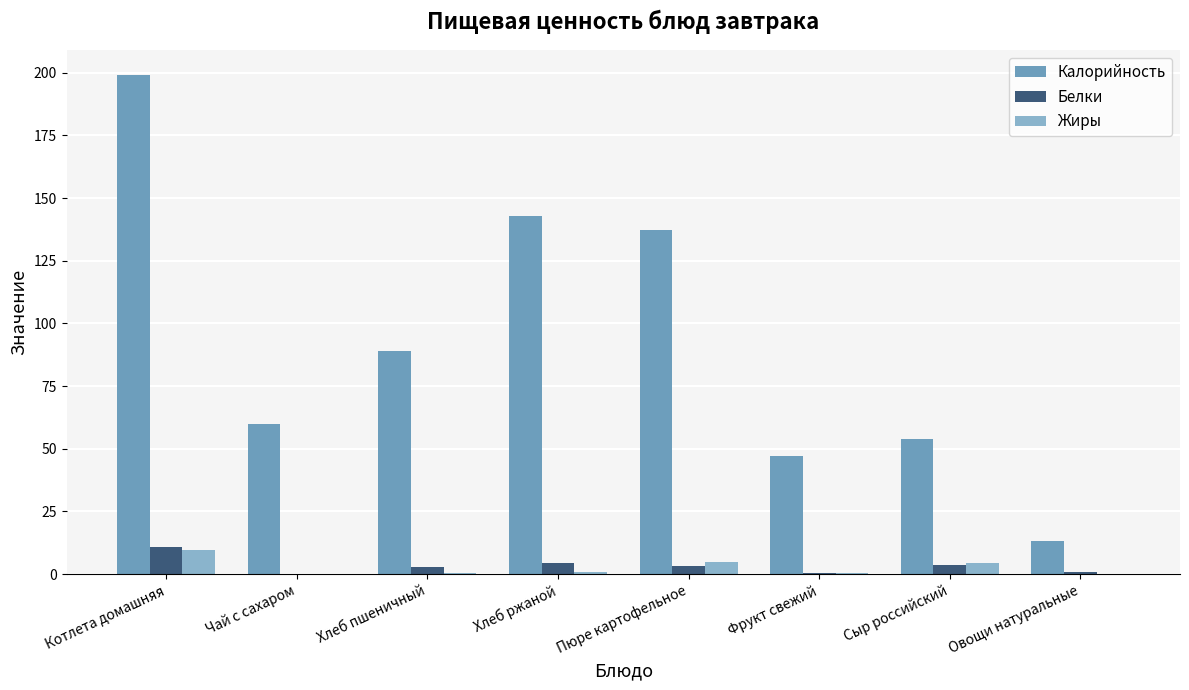

What is the sum of the Белки values at Хлеб ржаной and Пюре картофельное?

7.4